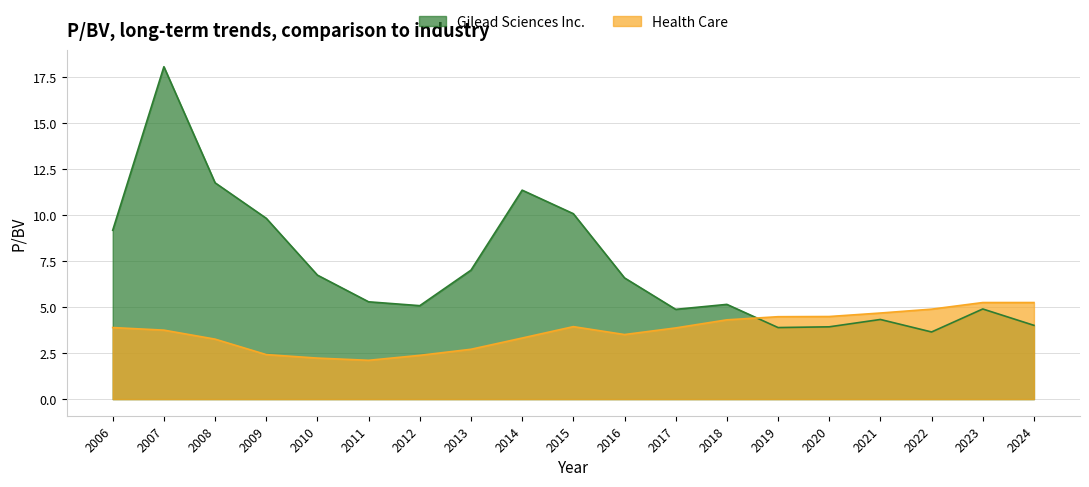

Between 2006 and 2007, which series saw the biggest shift?

Gilead Sciences Inc.